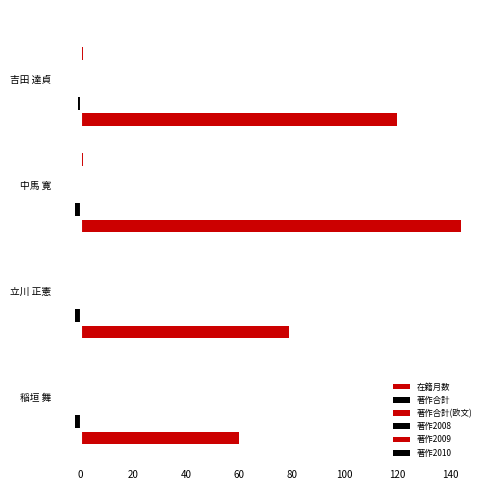

Reading left to right, transcribe all the data shown in this chart.

在籍月数: 60.0	79.0	144.0	120.0
著作合計: -2.0	-2.0	-2.0	-1.0
著作合計(欧文): 0.1	0.1	0.1	0.1
著作2008: 0.1	0.1	0.1	0.1
著作2009: 0.0	0.0	1.0	1.0
著作2010: 0.1	0.1	0.1	0.1